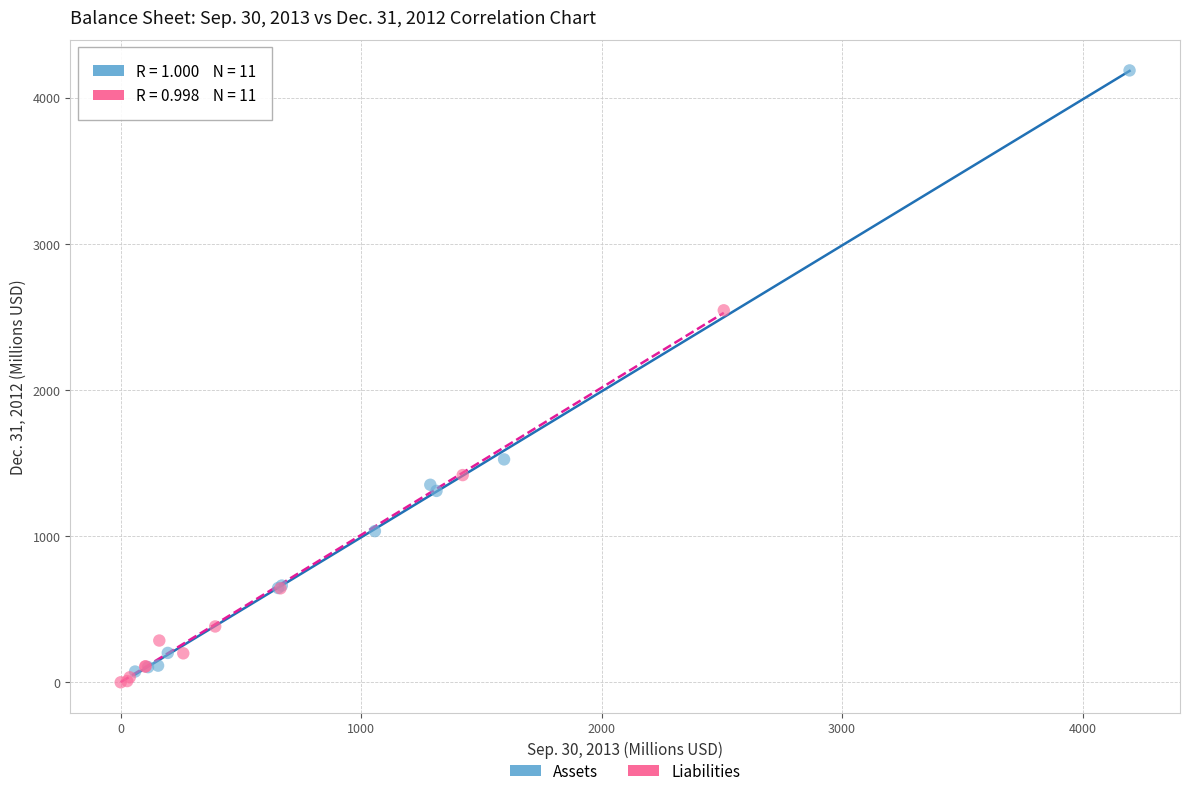

Which series has the widest spread of Y values?

Assets